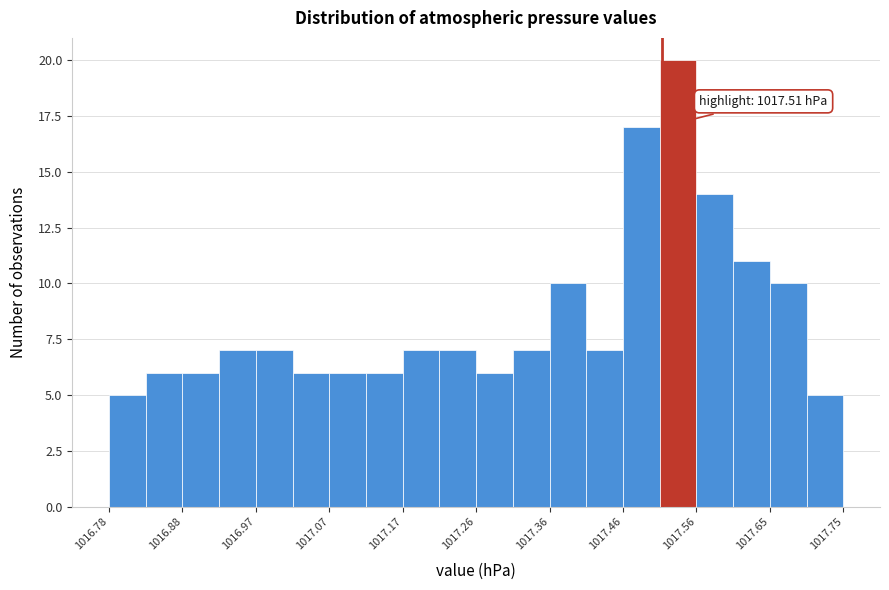

Over which range of the x-axis is the bar tallest?

1017.51 to 1017.56